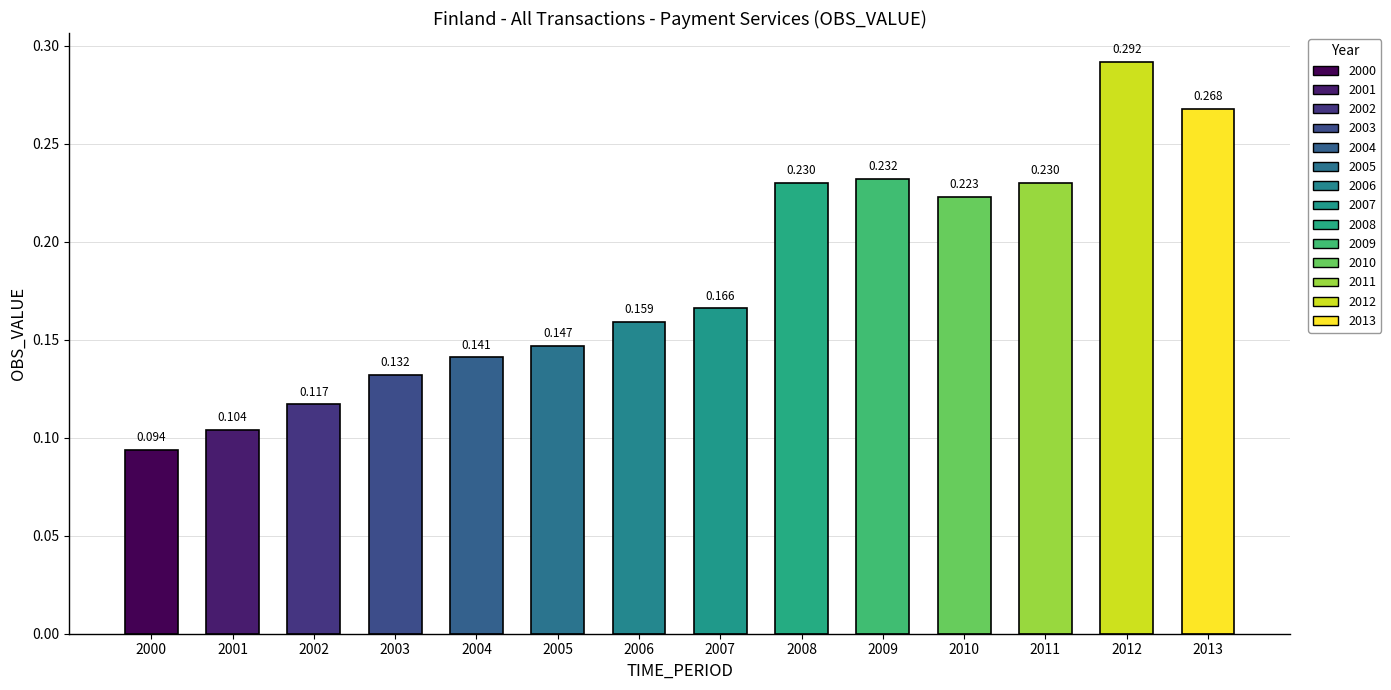

Reading left to right, what are all the values shown in this chart?

0.1	0.1	0.1	0.1	0.1	0.1	0.2	0.2	0.2	0.2	0.2	0.2	0.3	0.3